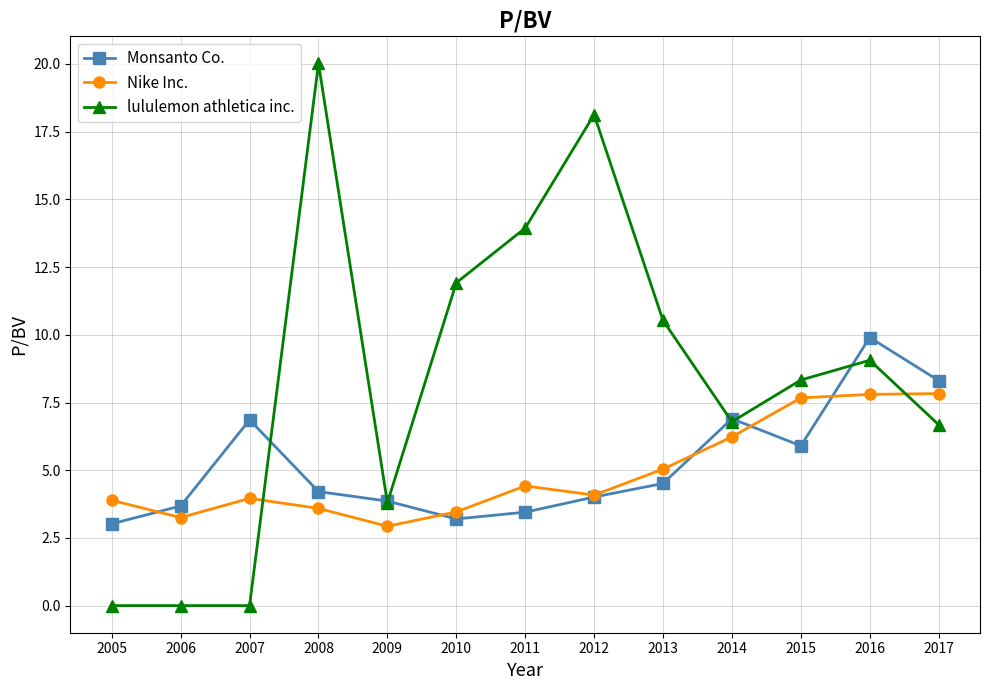

At how many categories does at least one series exceed 7?

8